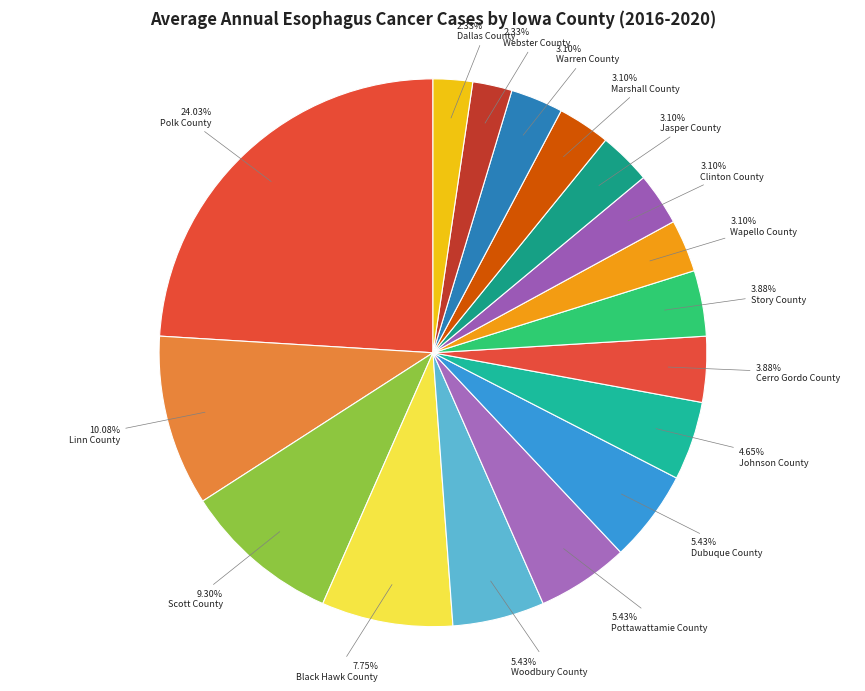

How many segments does this pie chart have?

17